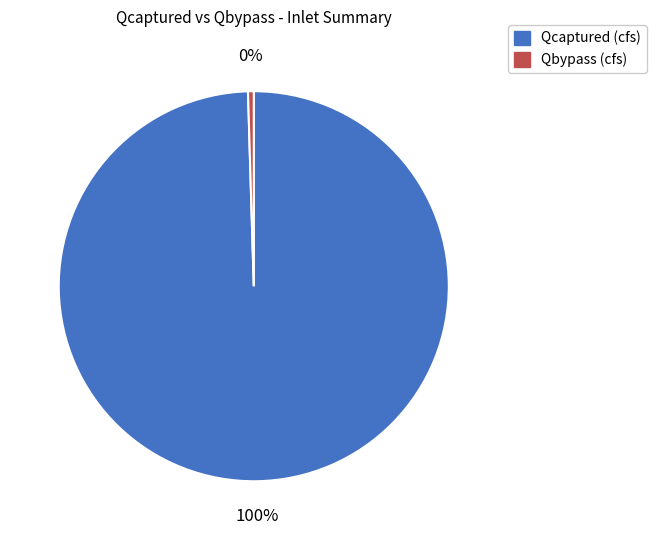

Which has a higher value, Qcaptured (cfs) or Qbypass (cfs)?

Qcaptured (cfs)